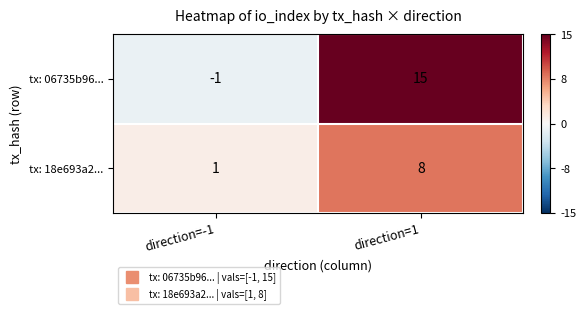

At direction=-1, list the series in order from smallest to largest.

tx: 06735b96..., tx: 18e693a2...